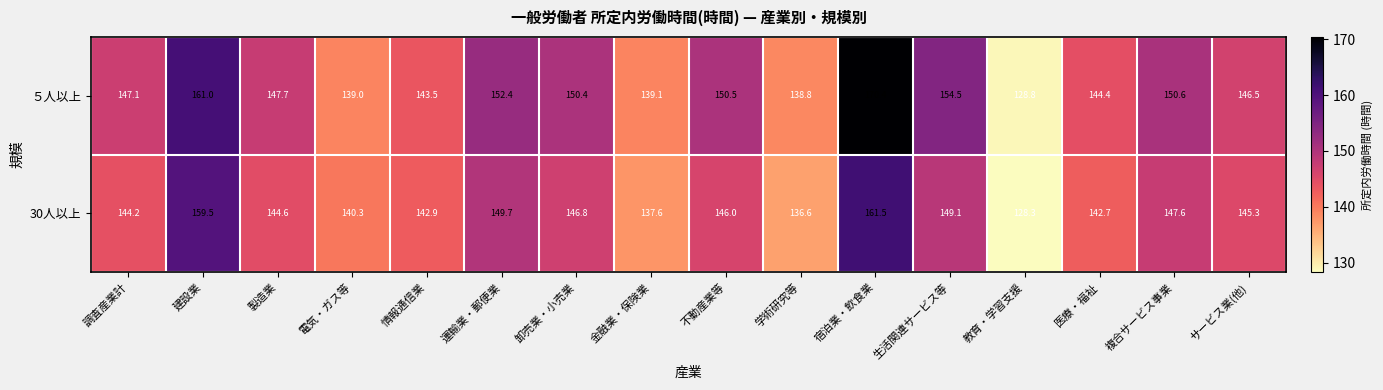

What is the average value of the ５人以上 series?

147.8